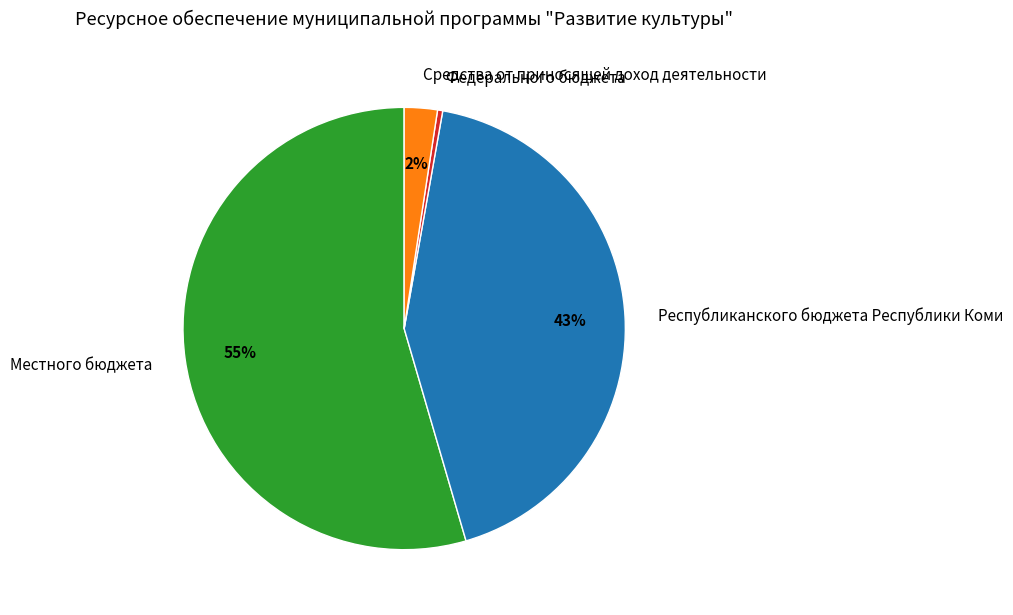

Between Средства от приносящей доход деятельности and Республиканского бюджета Республики Коми, which is larger?

Республиканского бюджета Республики Коми